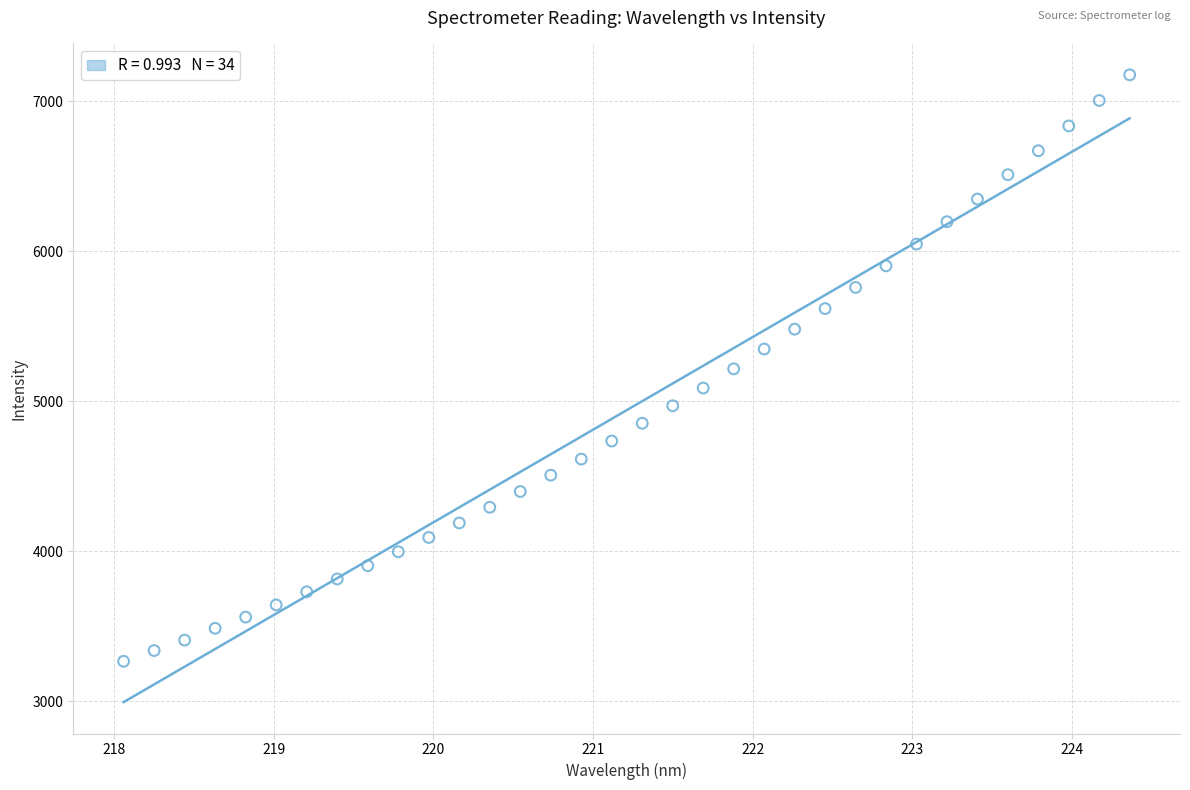

What is the range of X values (max minus min)?

6.3